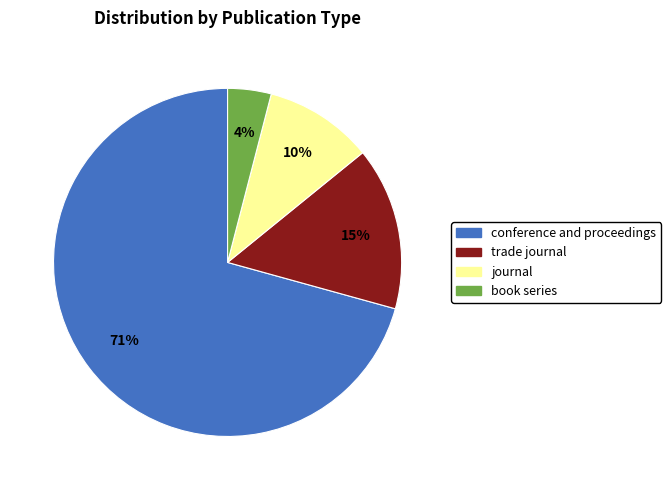

Between trade journal and book series, which is larger?

trade journal